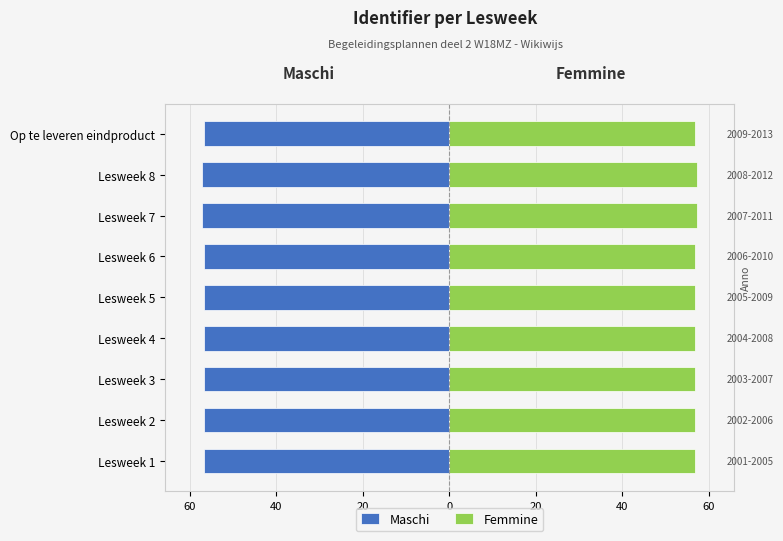

What is the sum of all Maschi values?

-511.1